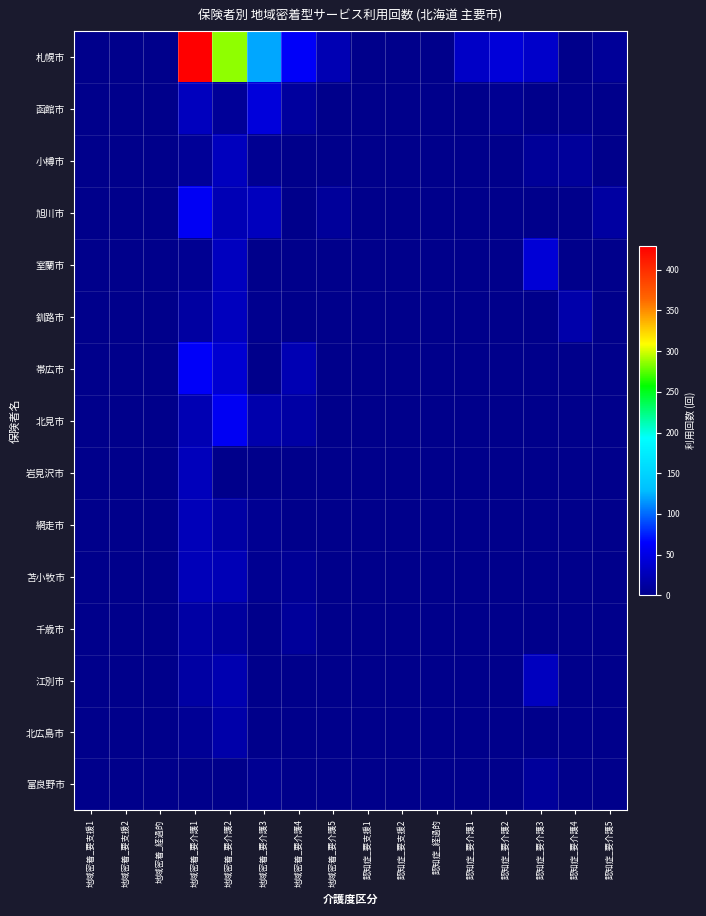

Rank the series by their maximum value, from lowest to highest.

富良野市, 千歳市, 北広島市, 網走市, 苫小牧市, 岩見沢市, 小樽市, 釧路市, 江別市, 室蘭市, 函館市, 北見市, 旭川市, 帯広市, 札幌市